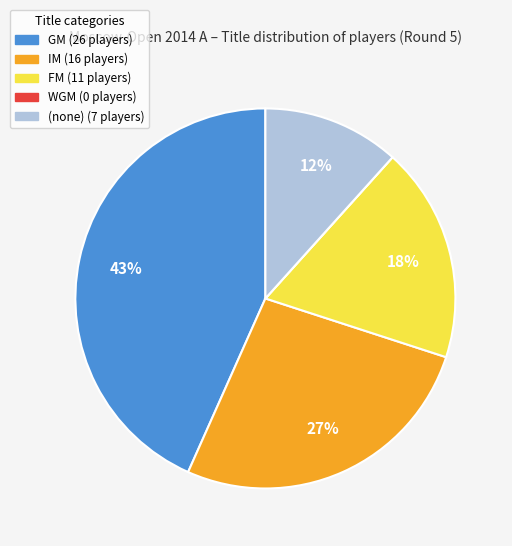

To the nearest percent, what is the average slice percentage?

20%